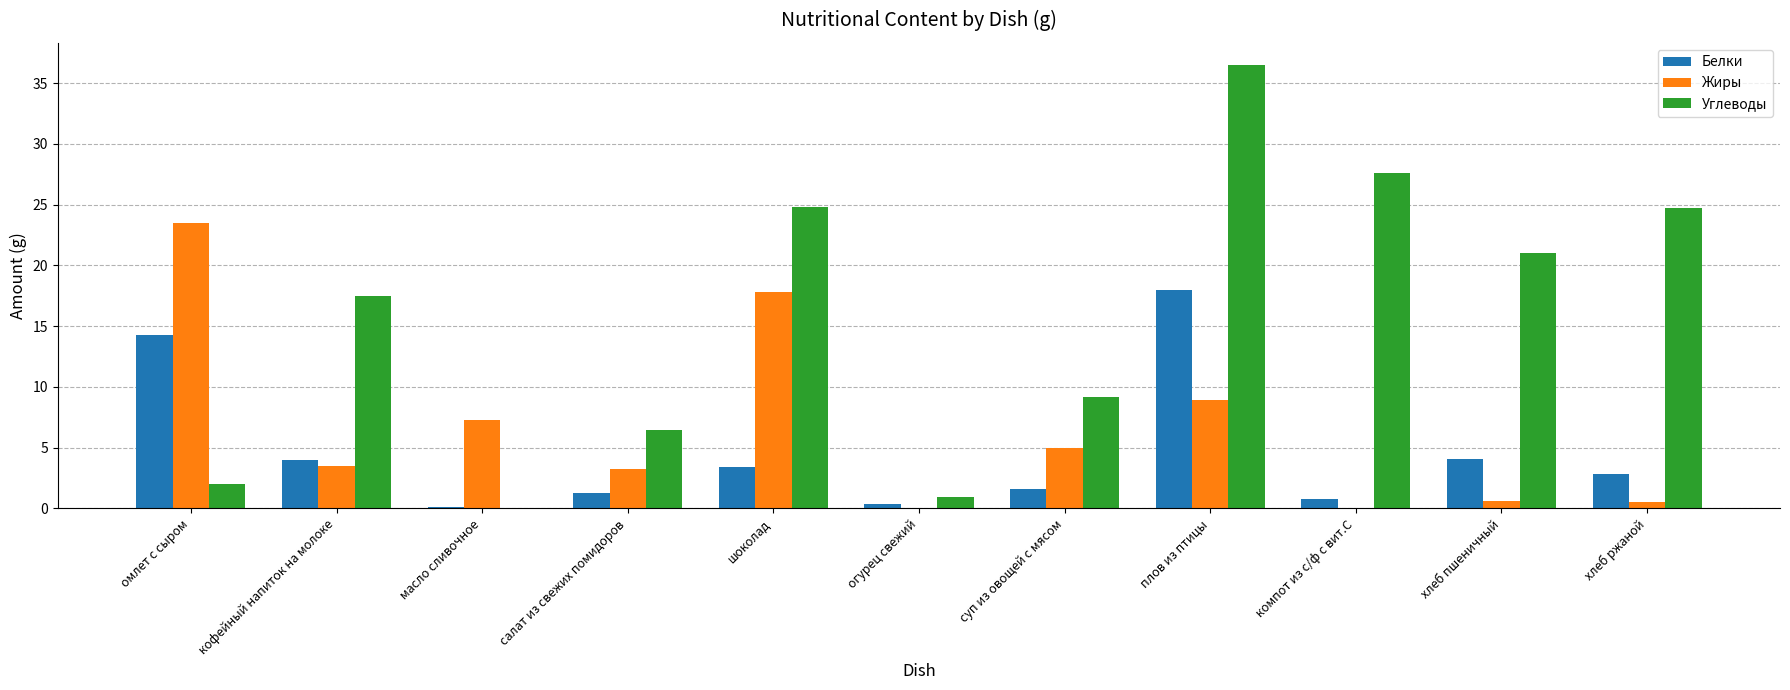

What is the sum of the Жиры values at плов из птицы and хлеб ржаной?

9.5